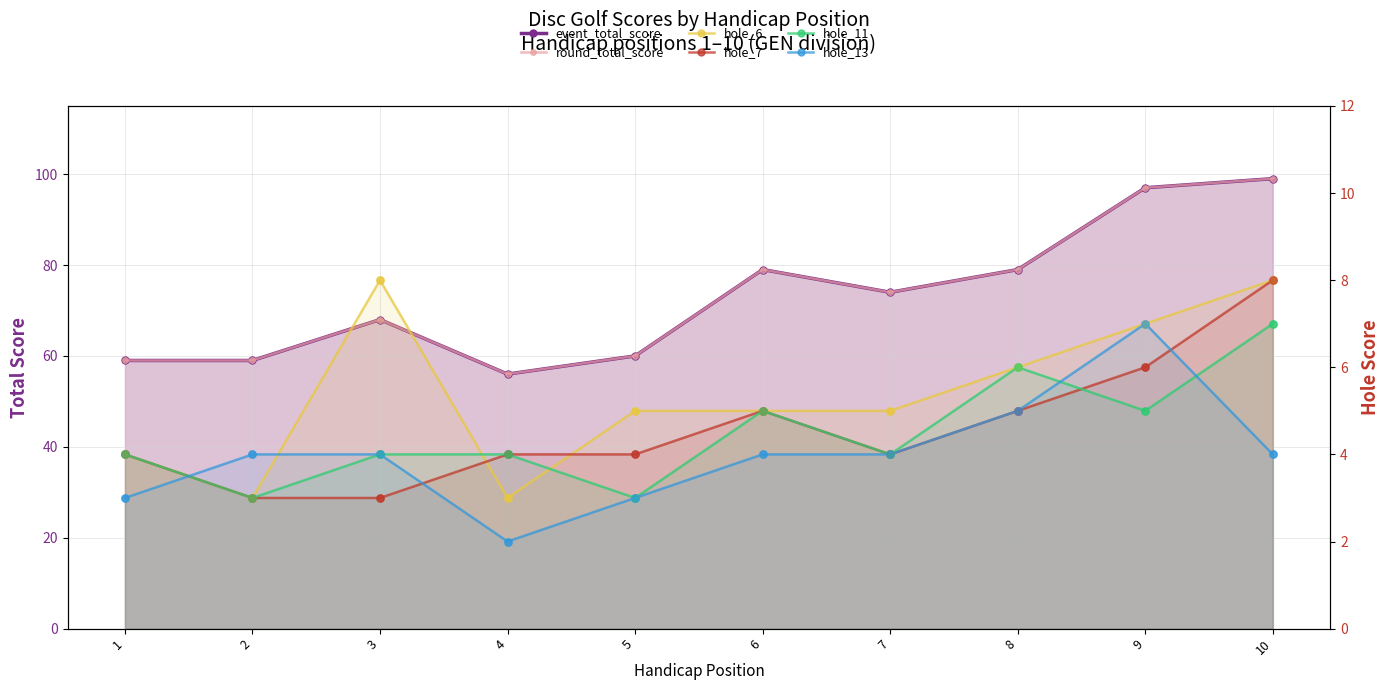

What are all the series names shown in the legend?

event_total_score, round_total_score, hole_6, hole_7, hole_11, hole_13